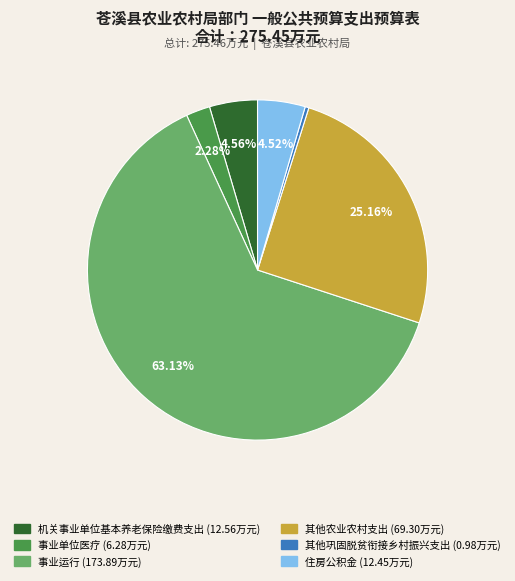

Between 事业单位医疗 and 其他农业农村支出, which is larger?

其他农业农村支出